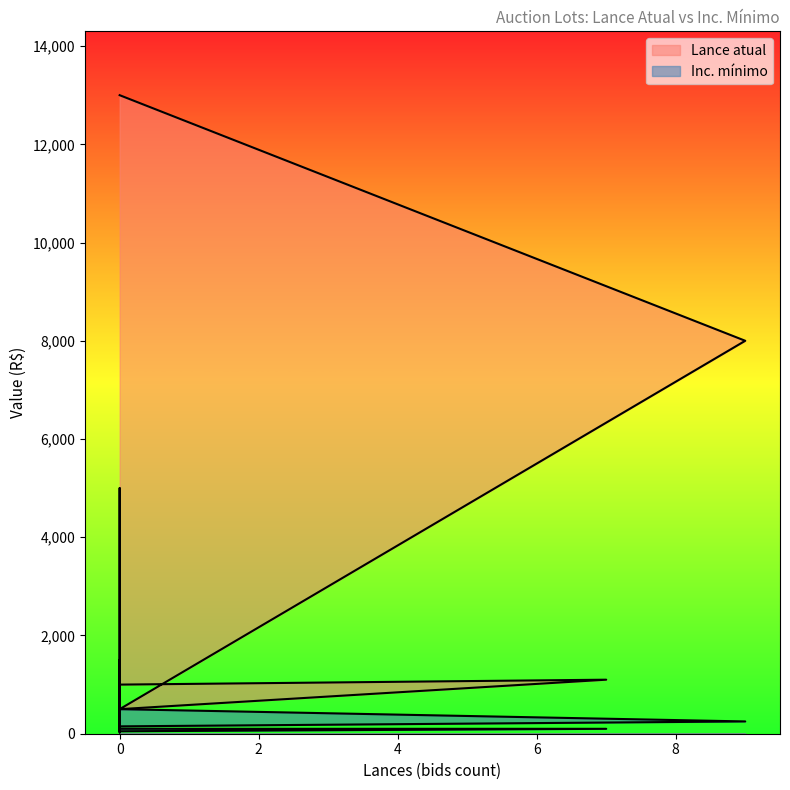

True or false: Lance atual and Inc. mínimo cross at least once.

False